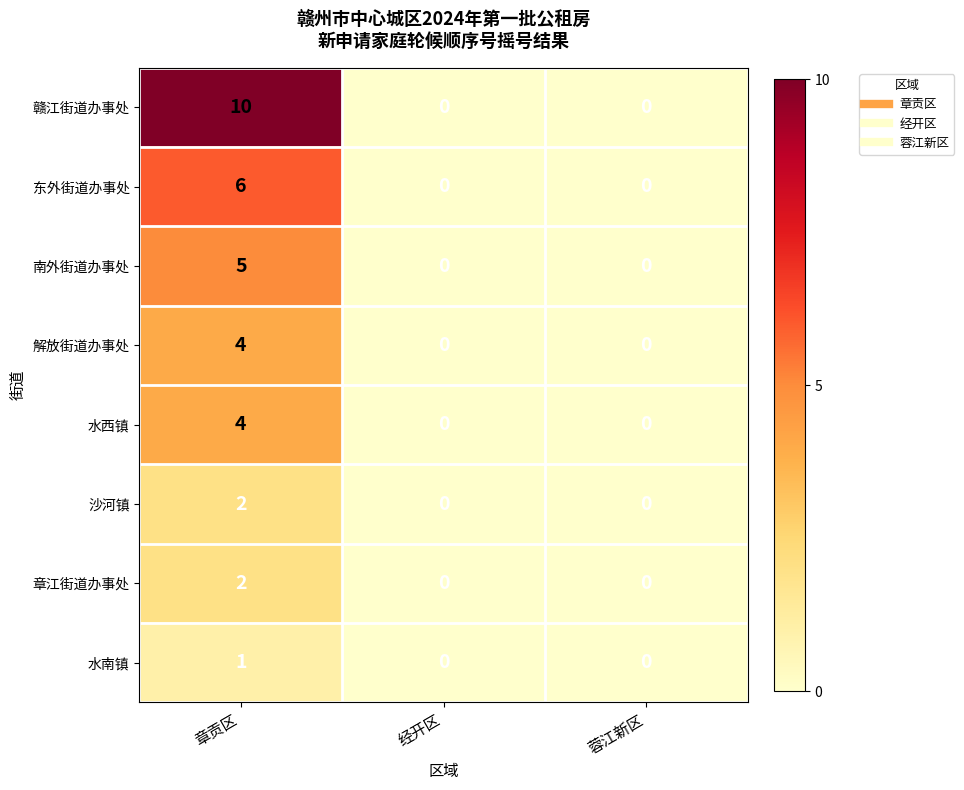

Reading left to right, what are all the values shown in this chart?

赣江街道办事处: 章贡区=10	经开区=0	蓉江新区=0
东外街道办事处: 章贡区=6	经开区=0	蓉江新区=0
南外街道办事处: 章贡区=5	经开区=0	蓉江新区=0
解放街道办事处: 章贡区=4	经开区=0	蓉江新区=0
水西镇: 章贡区=4	经开区=0	蓉江新区=0
沙河镇: 章贡区=2	经开区=0	蓉江新区=0
章江街道办事处: 章贡区=2	经开区=0	蓉江新区=0
水南镇: 章贡区=1	经开区=0	蓉江新区=0